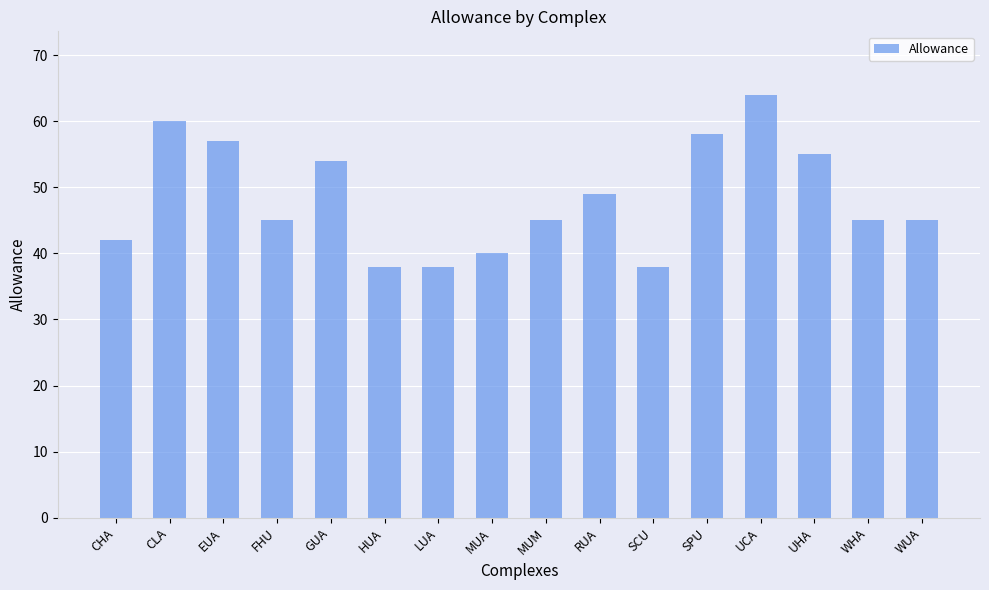

What is the change in value from FHU to LUA?

-7